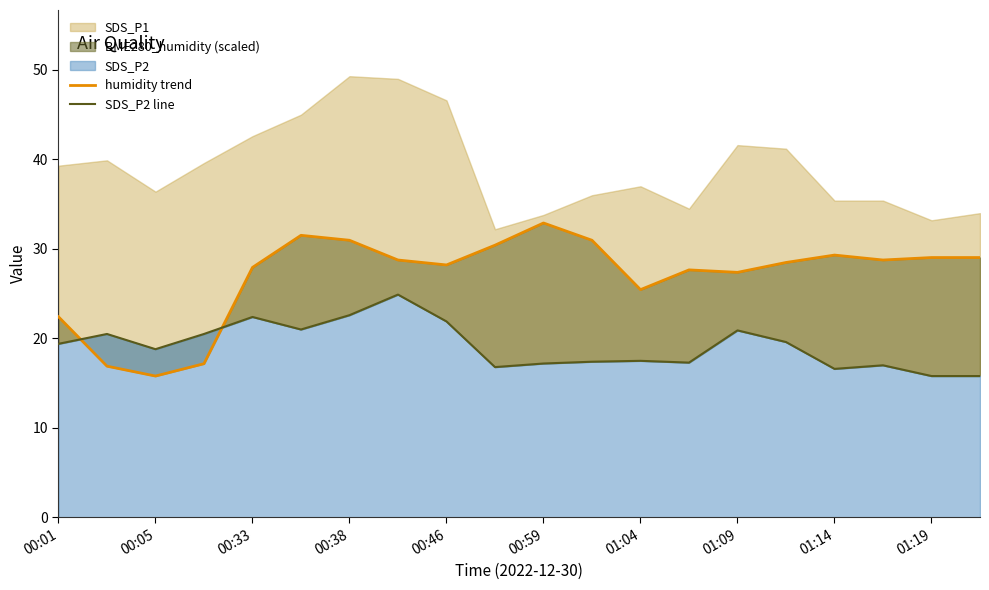

Rank the series by their average value, from lowest to highest.

SDS_P2 line, humidity trend